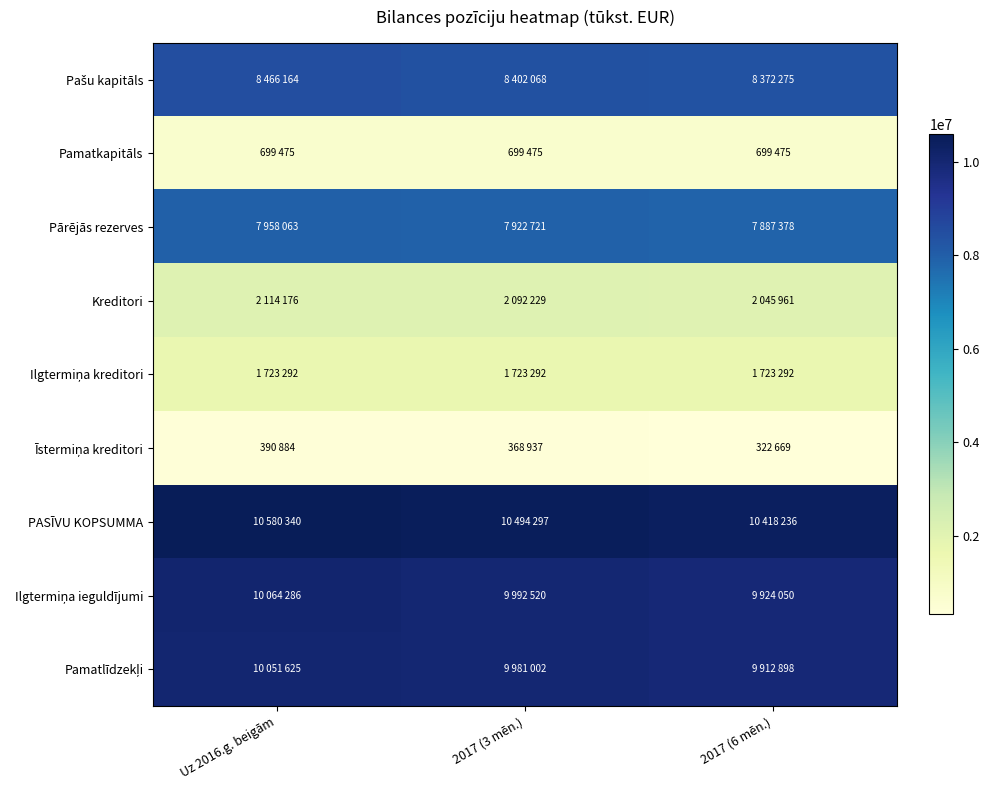

Between Uz 2016.g. beigām and 2017 (6 mēn.), which series saw the biggest shift?

PASĪVU KOPSUMMA